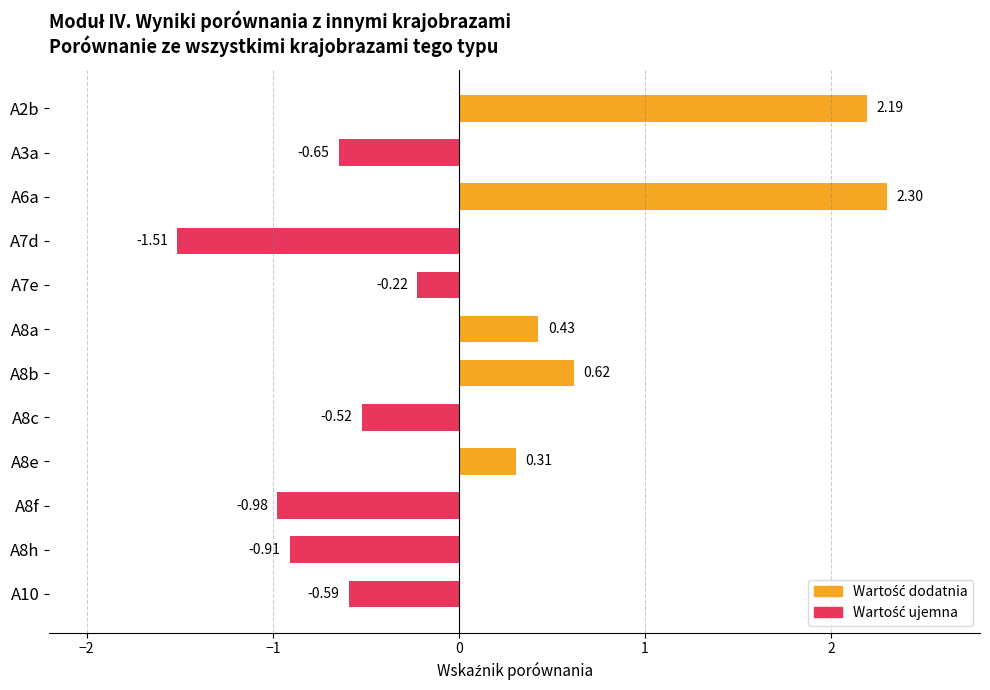

What is the difference between the maximum and second lowest values?

3.3